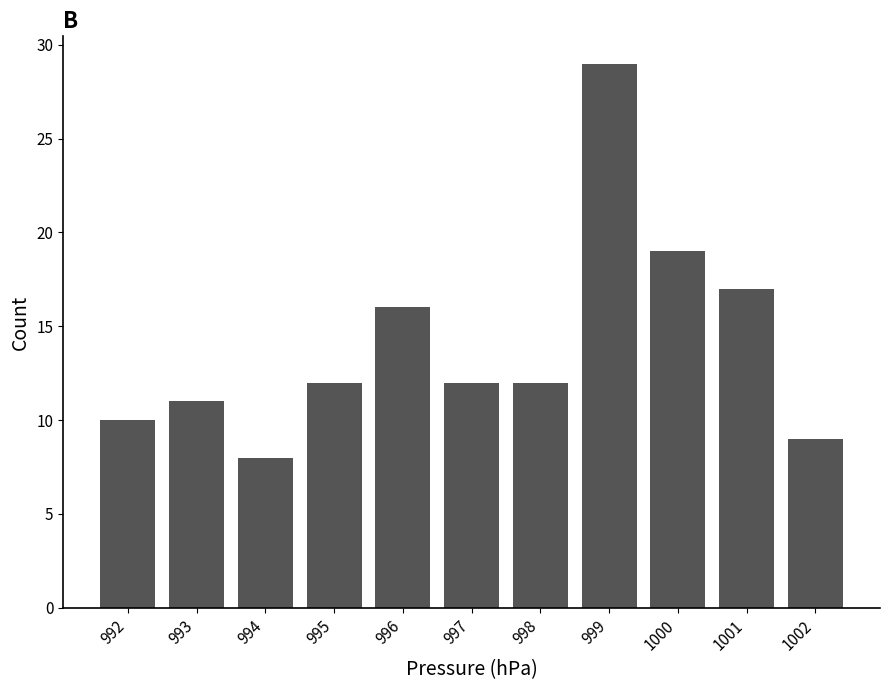

Reading left to right, transcribe this chart: for each bar, give the range it covers on the x-axis and its height. The values are not printed on the chart, so give them approximately, as read against the axis.

991.5 to 992.5: 10
992.5 to 993.5: 11
993.5 to 994.5: 8
994.5 to 995.5: 12
995.5 to 996.5: 16
996.5 to 997.5: 12
997.5 to 998.5: 12
998.5 to 999.5: 29
999.5 to 1000.5: 19
1000.5 to 1001.5: 17
1001.5 to 1002.5: 9